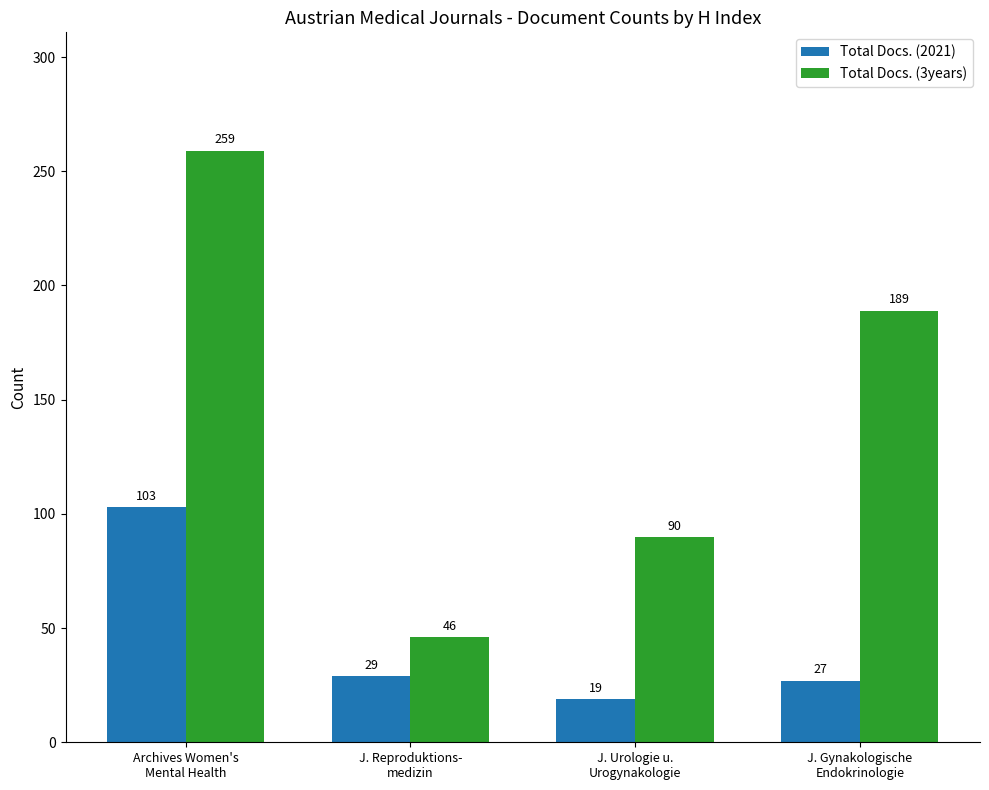

What is the sum of the Total Docs. (2021) values at Archives Women's
Mental Health and J. Gynakologische
Endokrinologie?

130